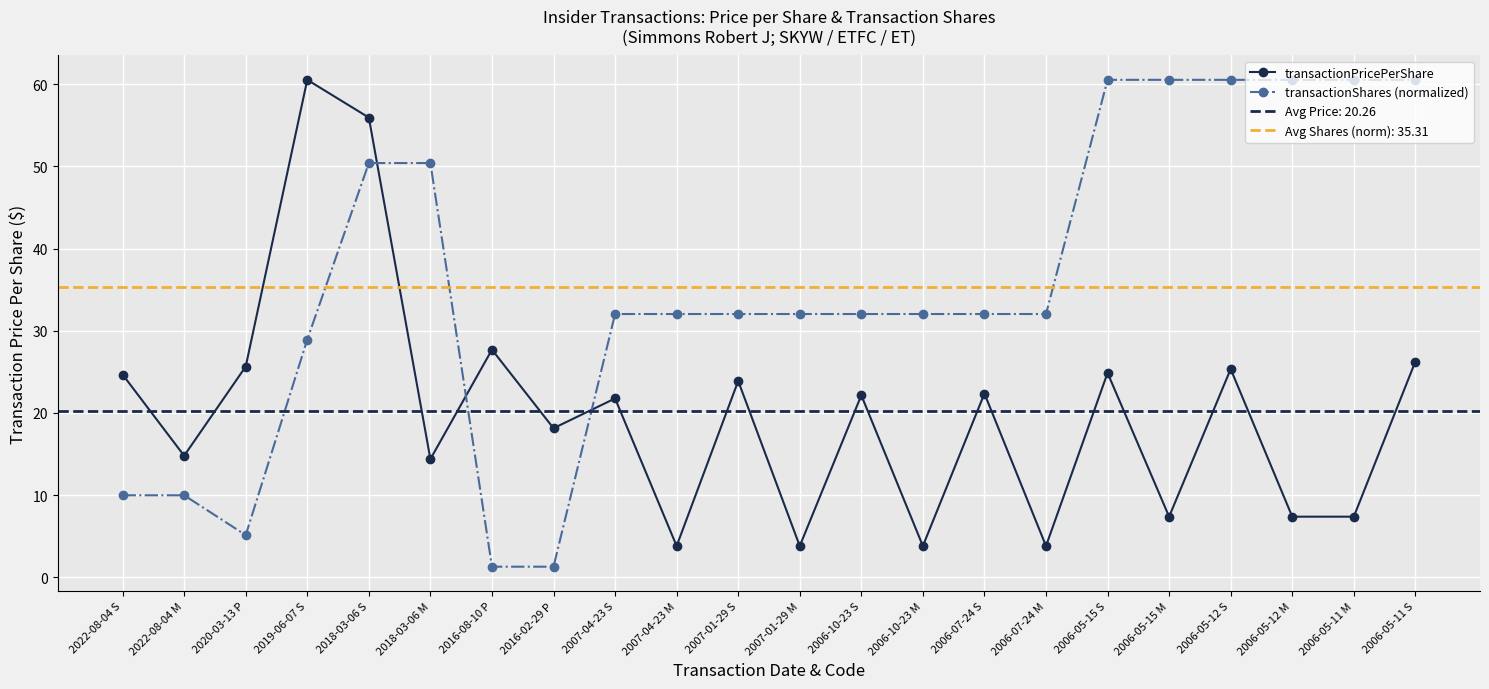

How many lines are shown in the chart?

2